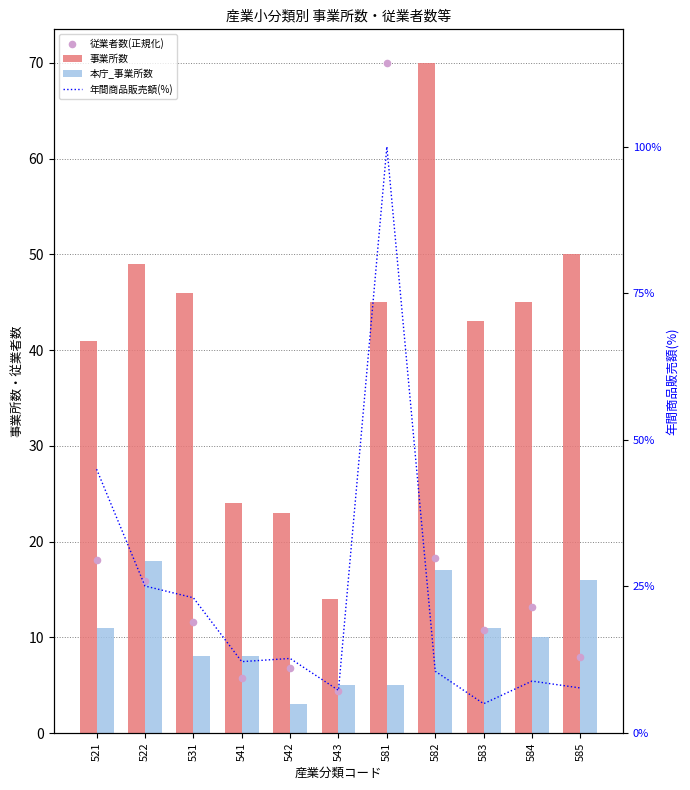

Which series has the largest total across all categories?

事業所数